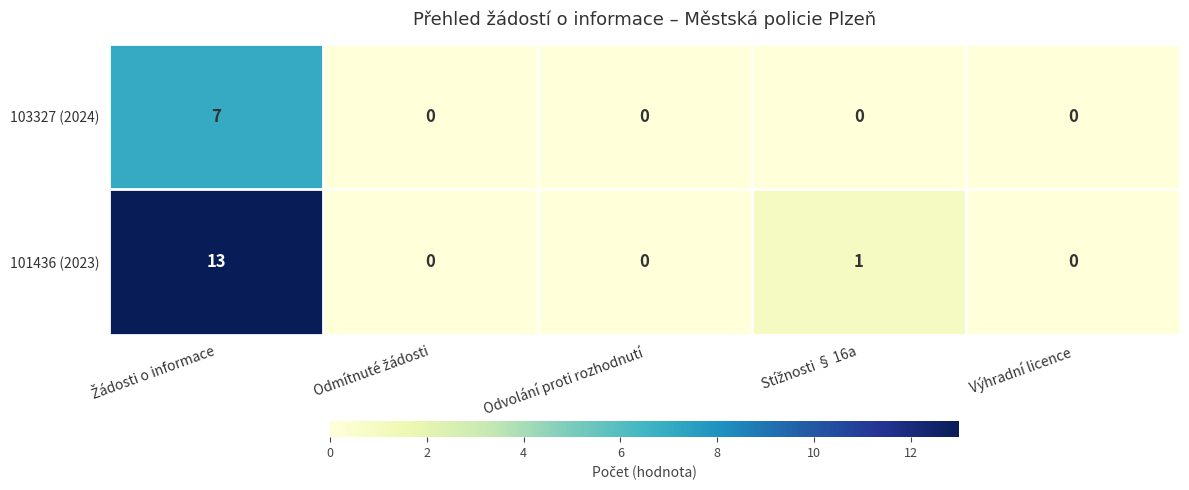

Which series has the largest total across all categories?

101436 (2023)